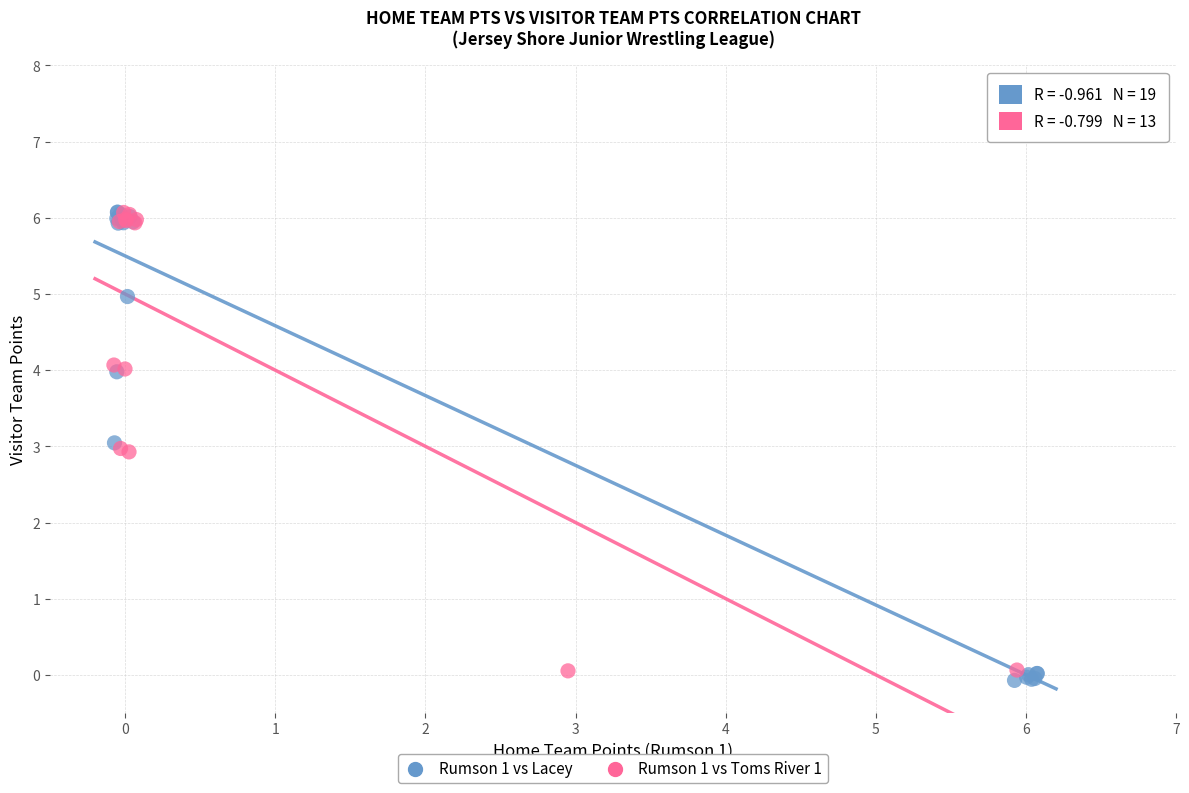

Which series has the widest spread of Y values?

Rumson 1 vs Lacey